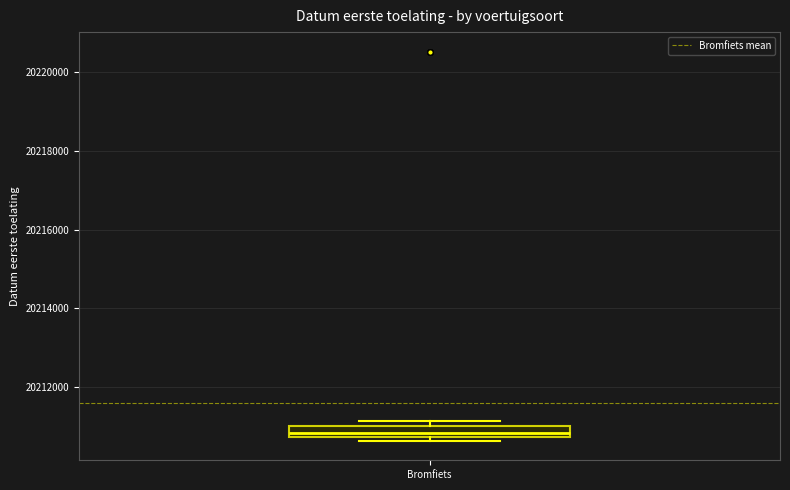

Transcribe this box plot: give where the median line is, the range the box spans, and where the two whiskers end, as read against the y-axis. The values are not printed on the chart, so give them approximately, as read against the axis.

median 20210800 (inside the box), box 20210800 to 20211000, whiskers 20210600 to 20211200